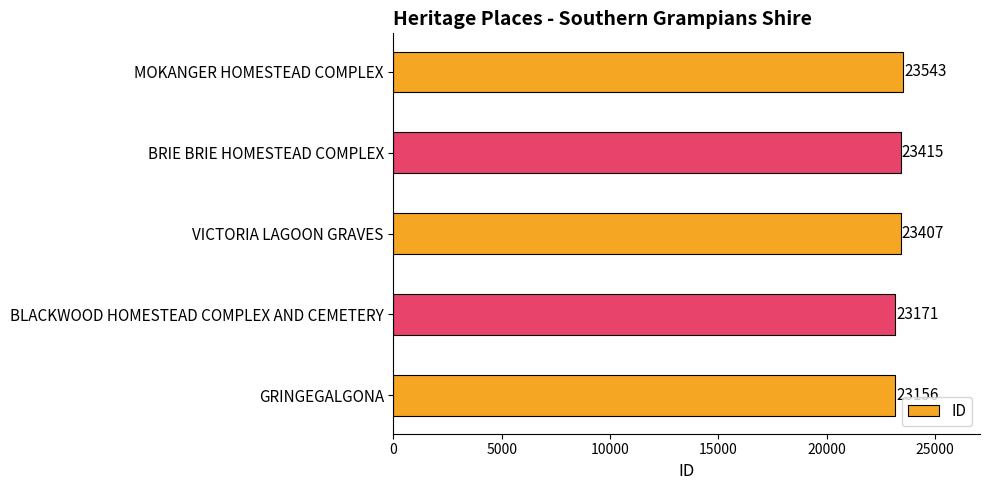

Approximately how many times larger is the value at GRINGEGALGONA compared to MOKANGER HOMESTEAD COMPLEX?

1.0